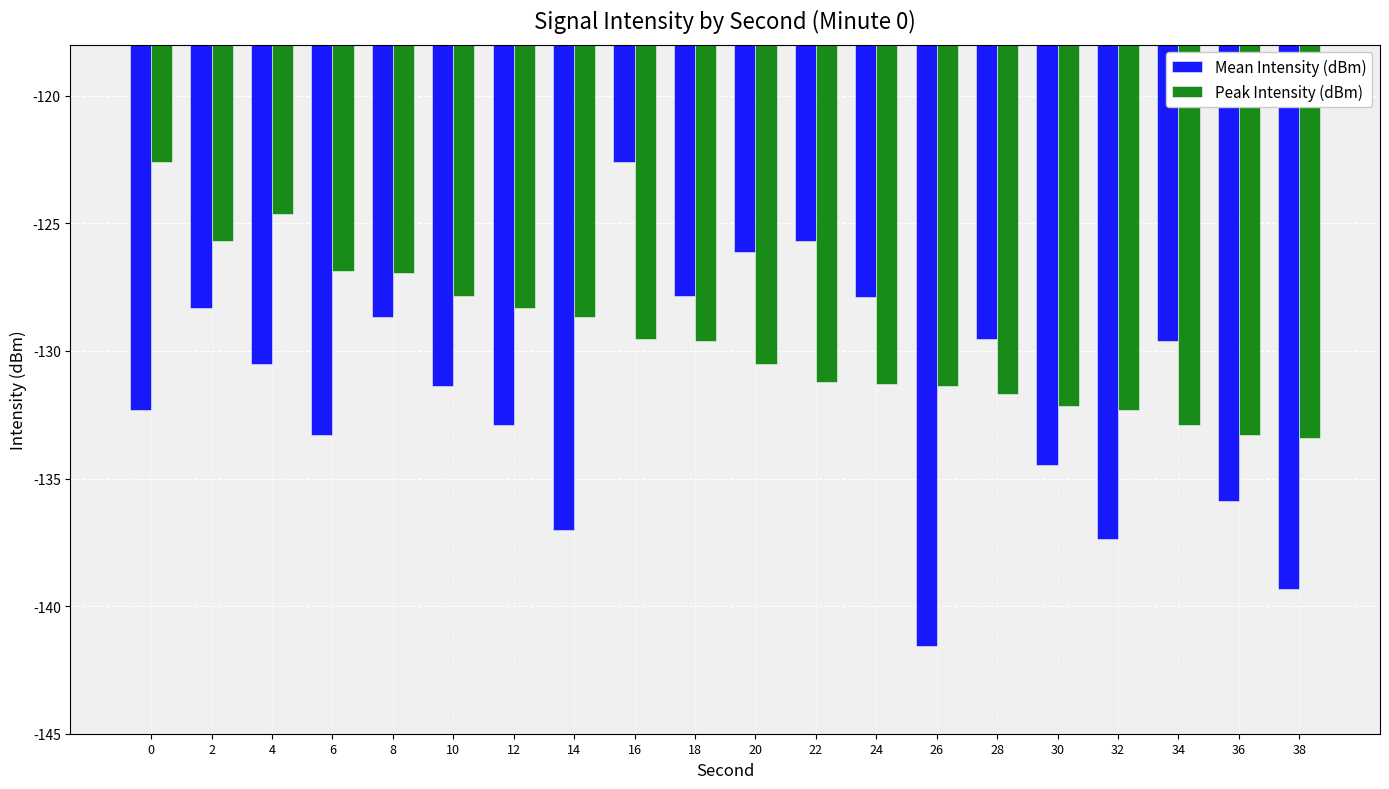

At which category is the sum across all series the highest?

16